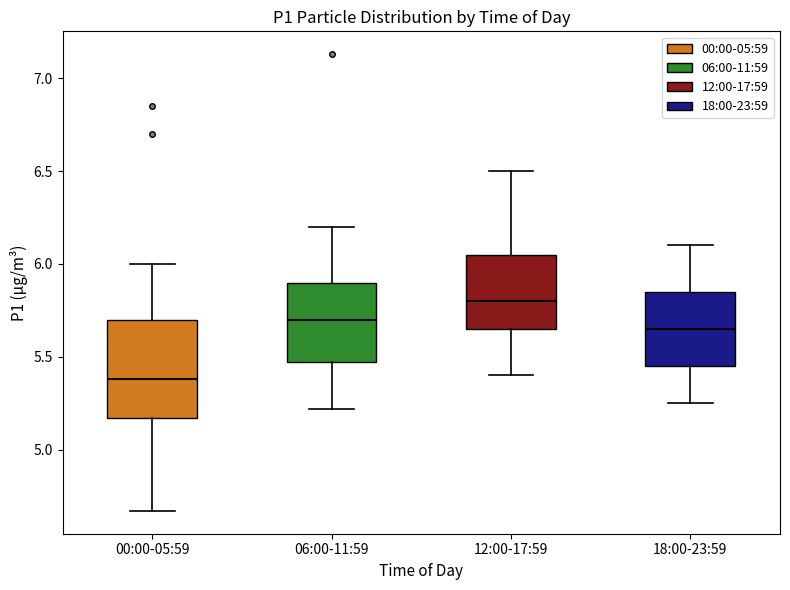

Where does the lower whisker of the box for 12:00-17:59 end on the y-axis? The values are not printed on the chart, so give them approximately, as read against the axis.

5.40